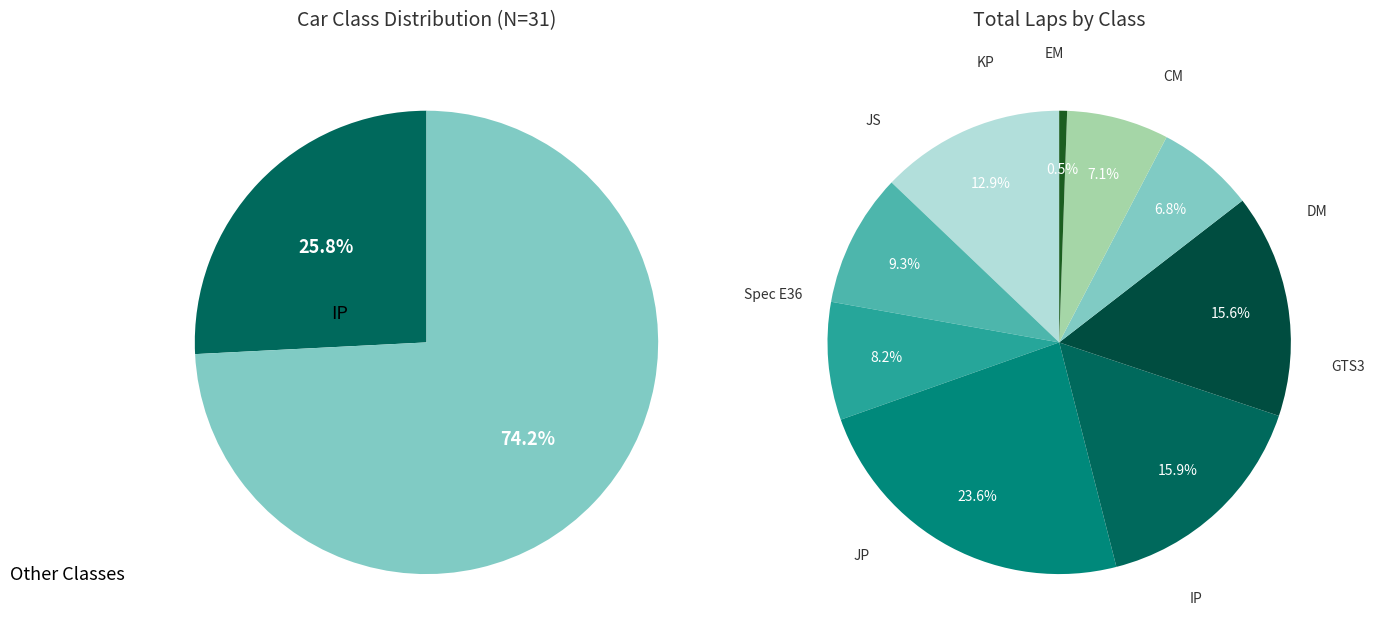

How many segments does this pie chart have?

9